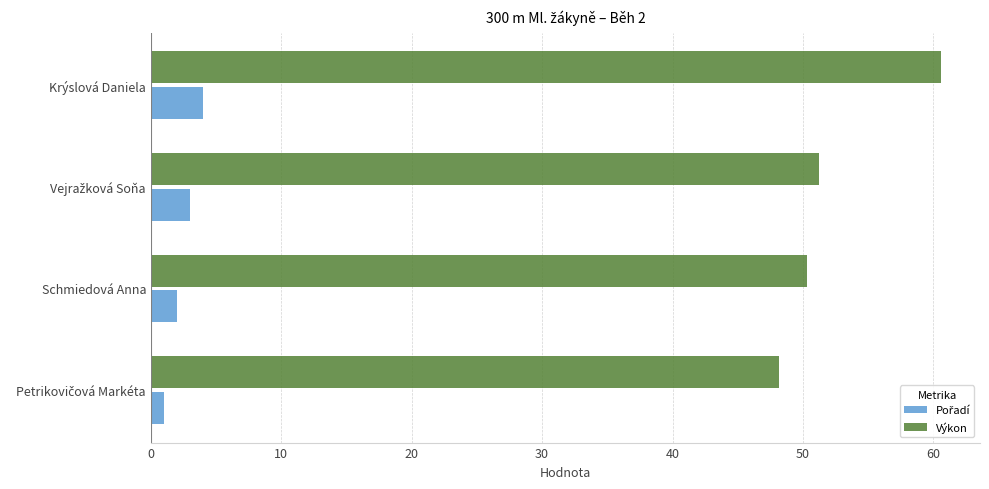

Which label corresponds to the largest value in the chart?

Krýslová Daniela